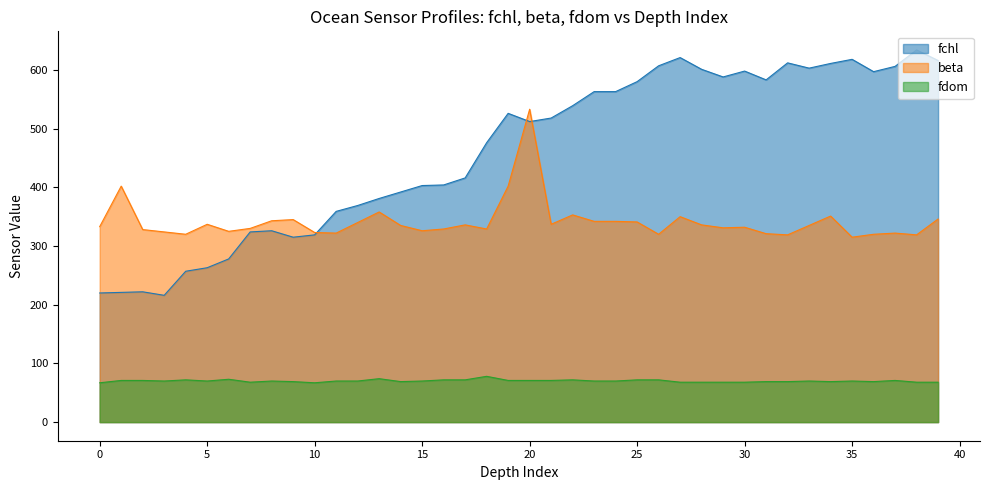

At which category is the sum across all series the highest?

20